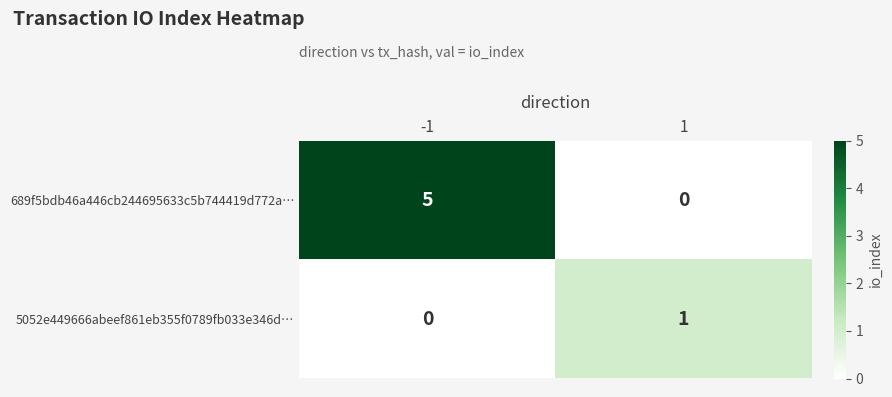

Count the number of categories in the chart.

2